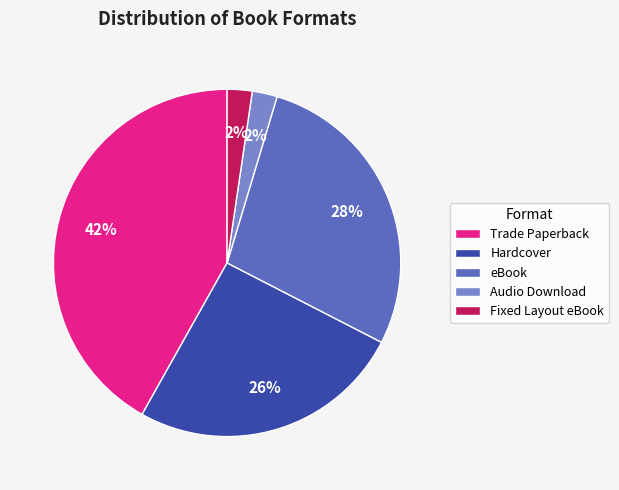

Do Hardcover and Fixed Layout eBook together represent more than half of the pie?

No